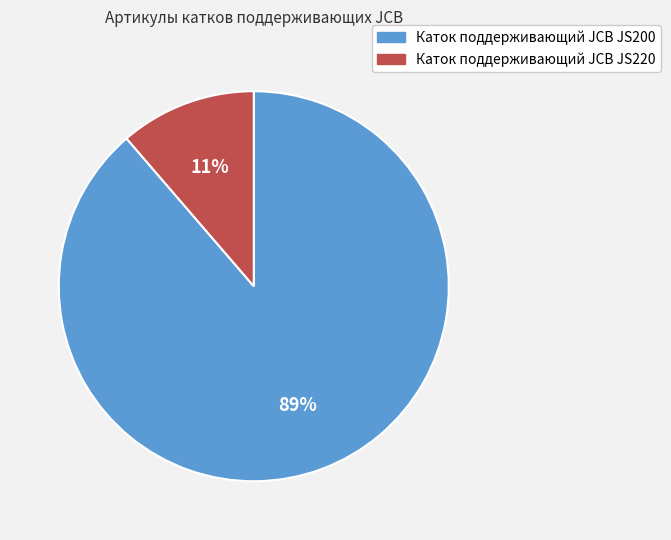

The Каток поддерживающий JCB JS200 slice represents 89% of the pie. True or false?

True